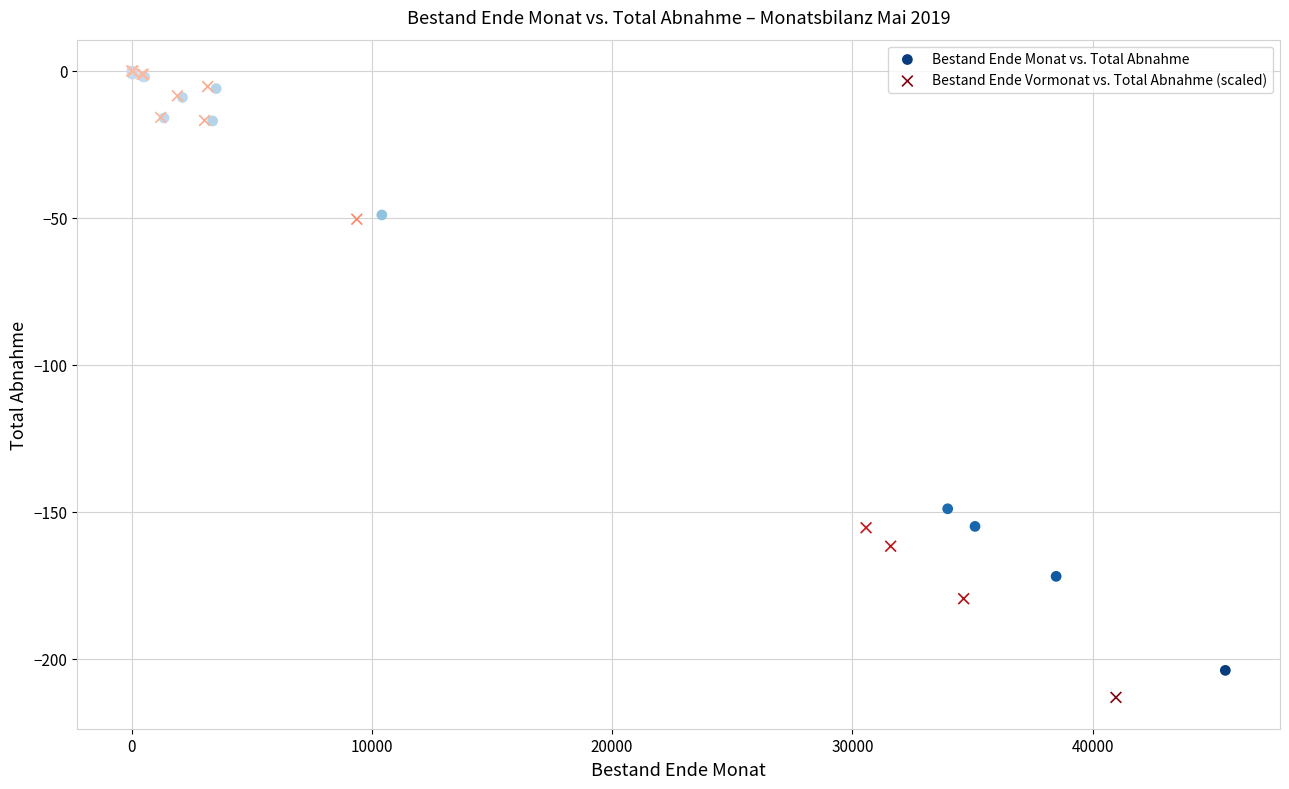

Which series has the largest Y range (max minus min)?

Bestand Ende Vormonat vs. Total Abnahme (scaled)